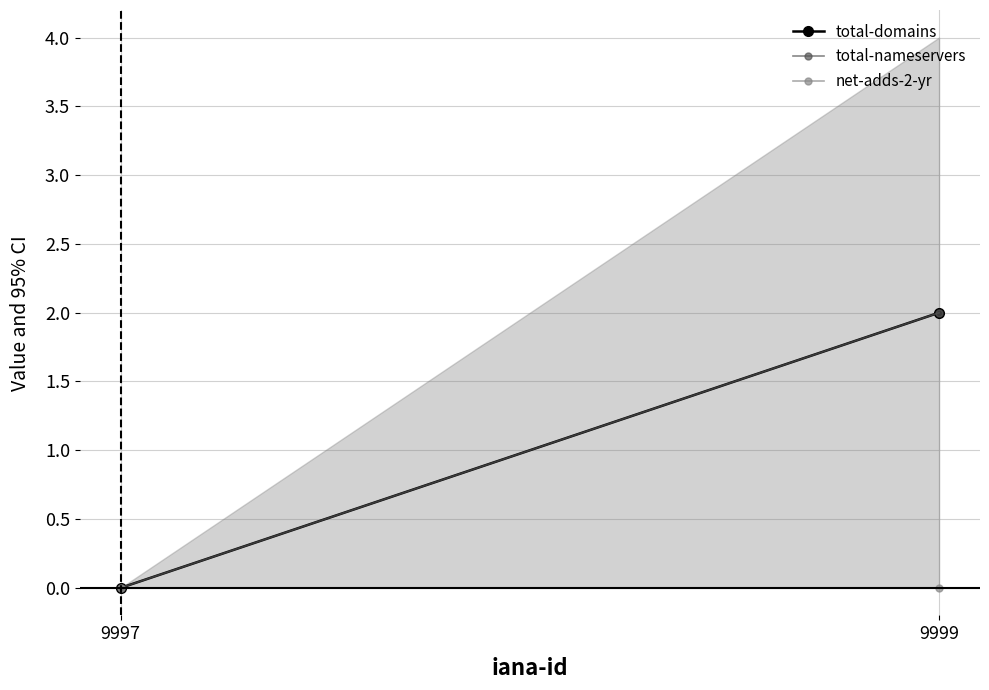

Is the value of net-adds-2-yr at 9997 greater than the value of total-nameservers at 9997?

No